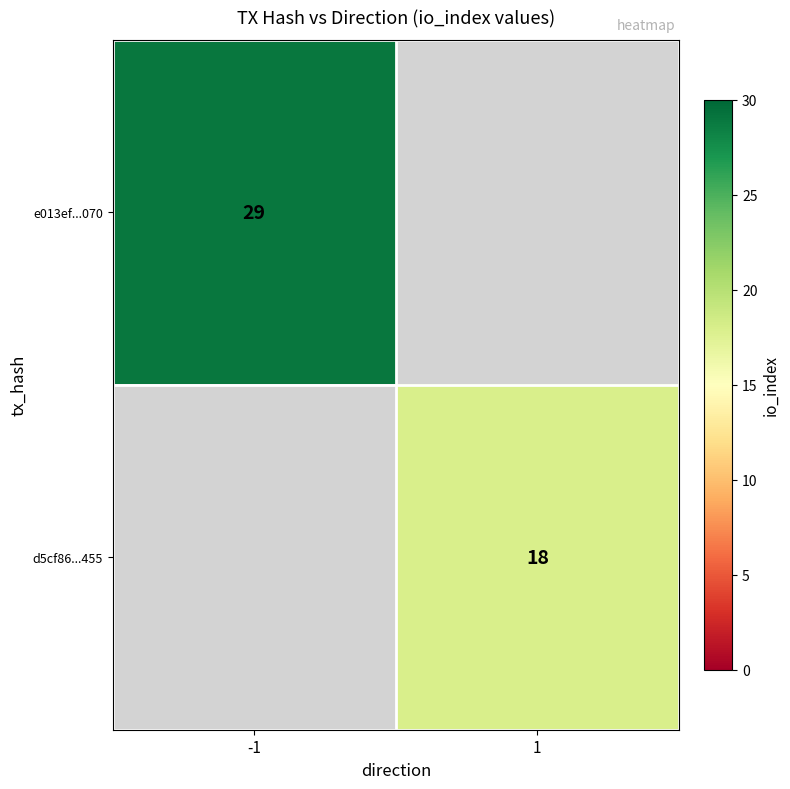

True or false: d5cf86...455 has a value of 18 at 1.

True